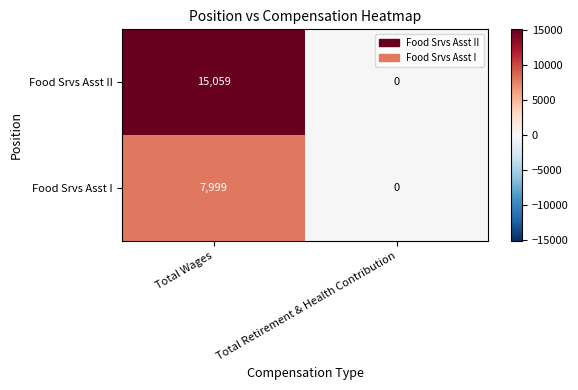

The value of Food Srvs Asst II at Total Retirement & Health Contribution is -7744. True or false?

False